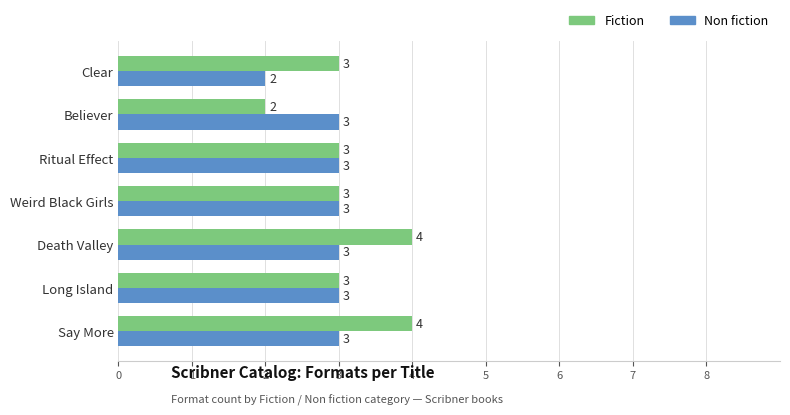

Read the Non fiction value at Say More.

3